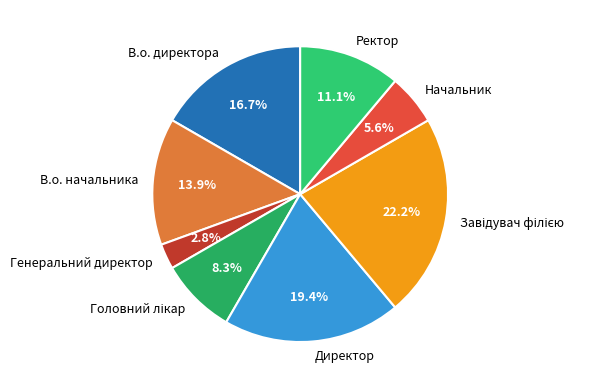

Does Начальник represent more than half of the total?

No